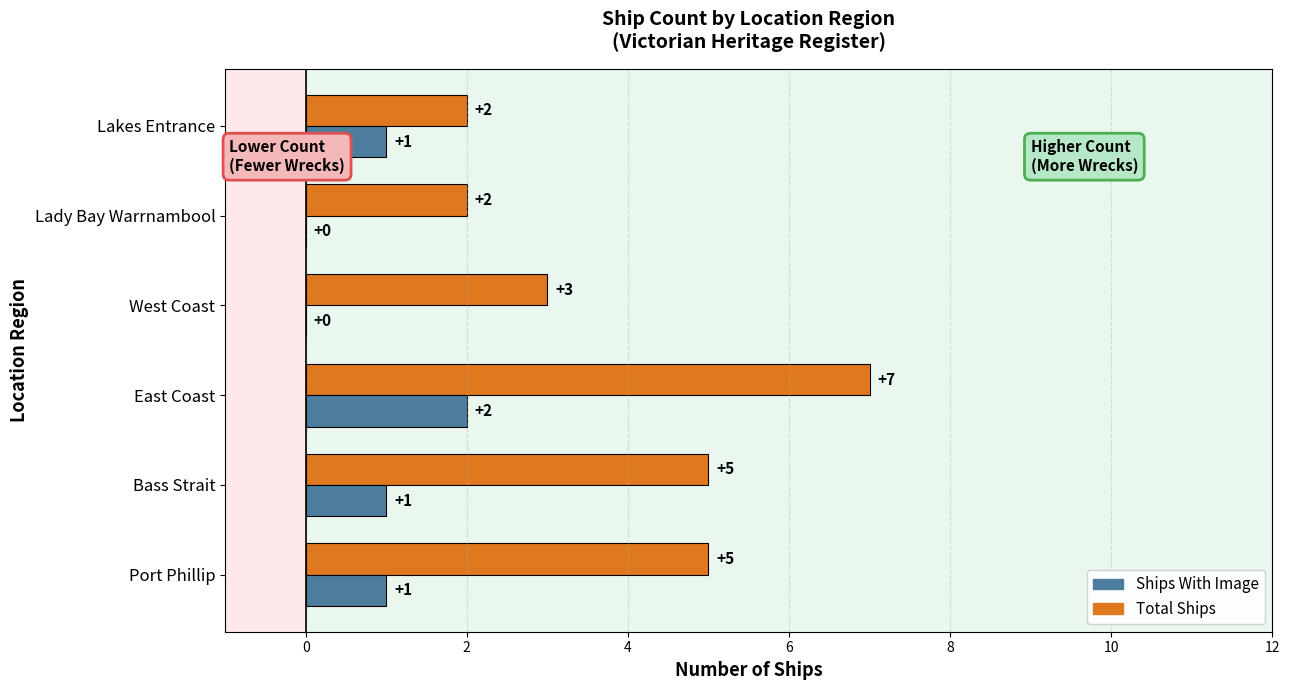

What is the sum of all Total Ships values?

24